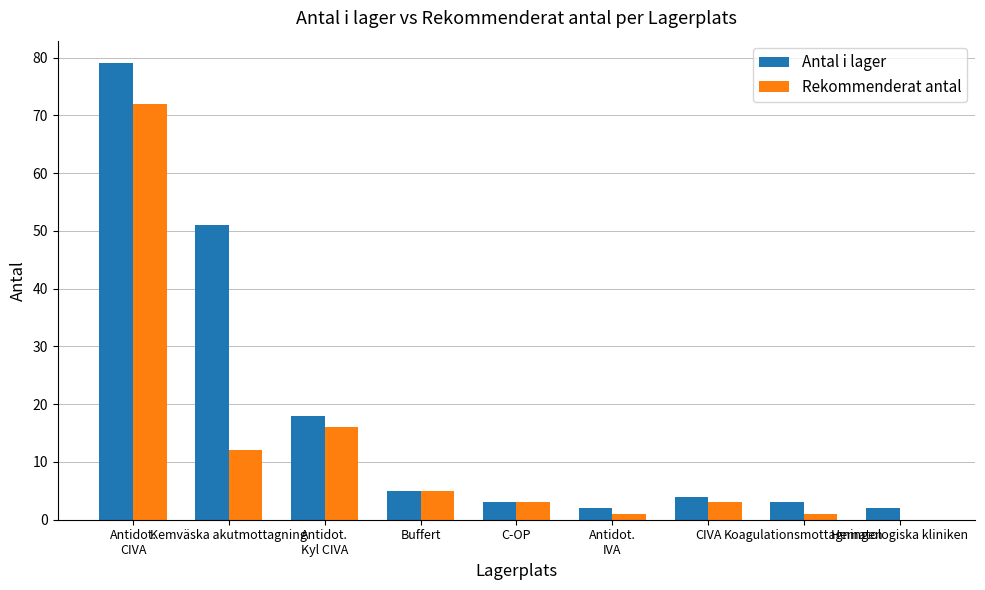

Are the bars horizontal?

No